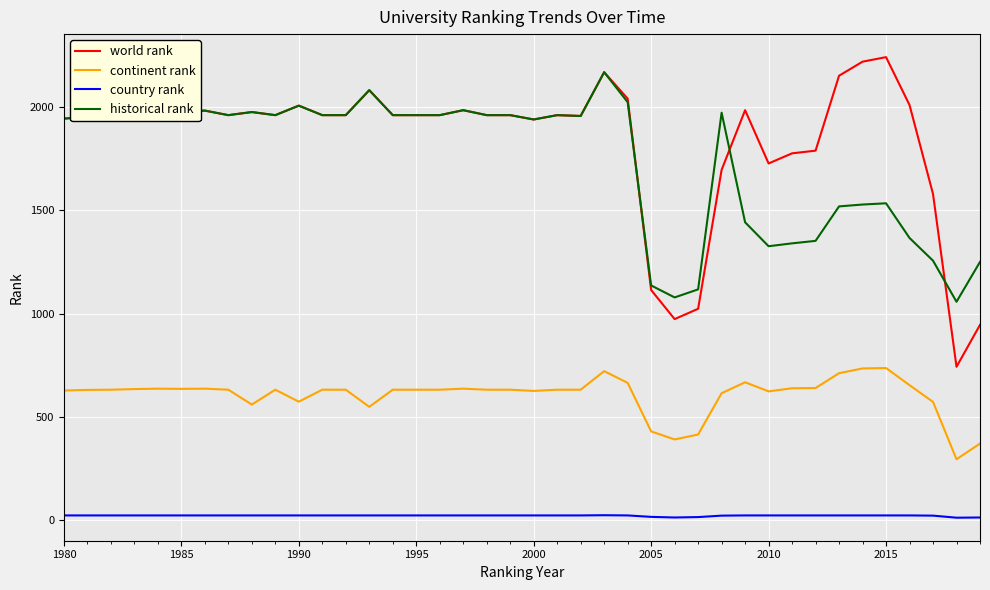

True or false: continent rank and world rank cross at least once.

False